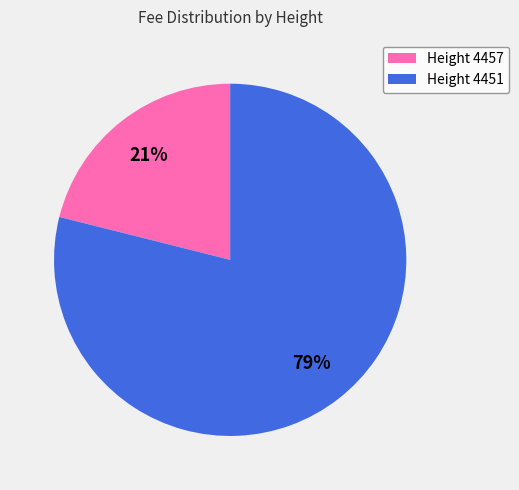

The Height 4457 slice represents 21% of the pie. True or false?

True